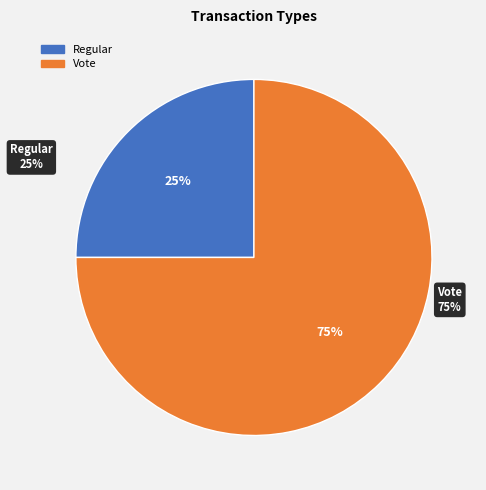

To the nearest percent, what is the difference between the Regular and Vote slice percentages?

50%